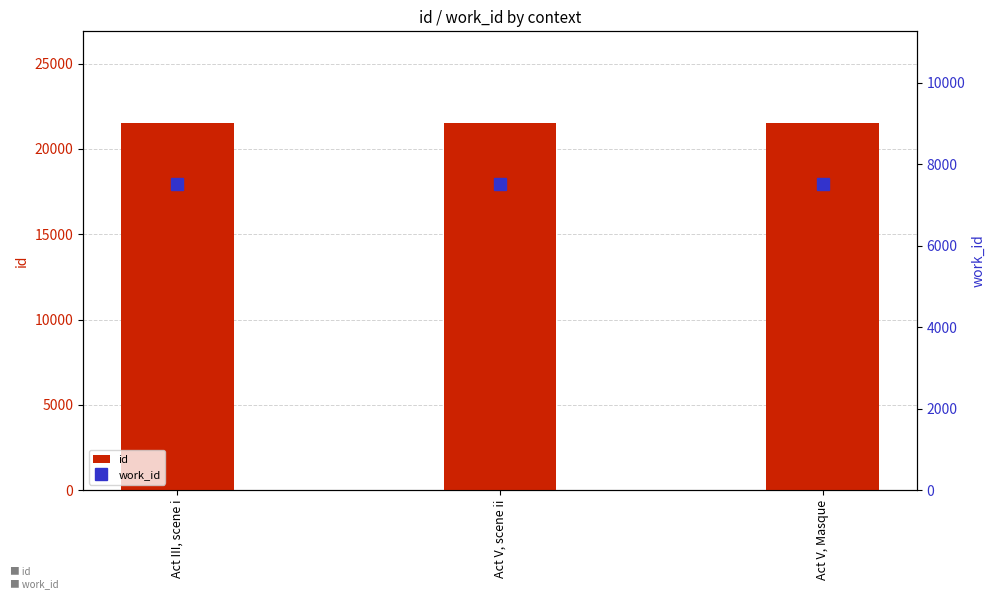

True or false: work_id has a value of 7507 at Act V, scene ii.

True